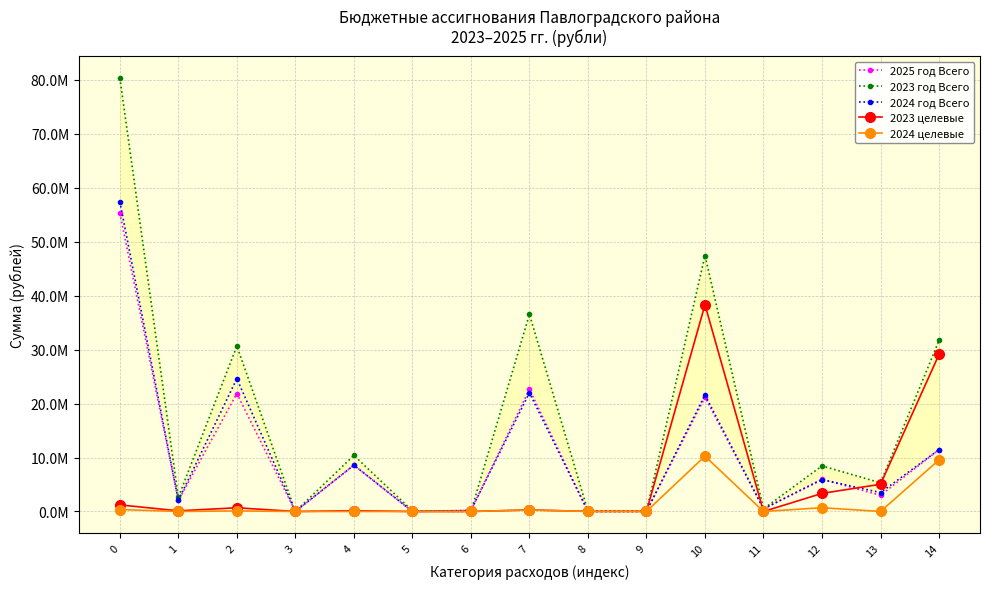

What is the difference between the maximum and minimum values in the 2023 год Всего series?

80342785.1